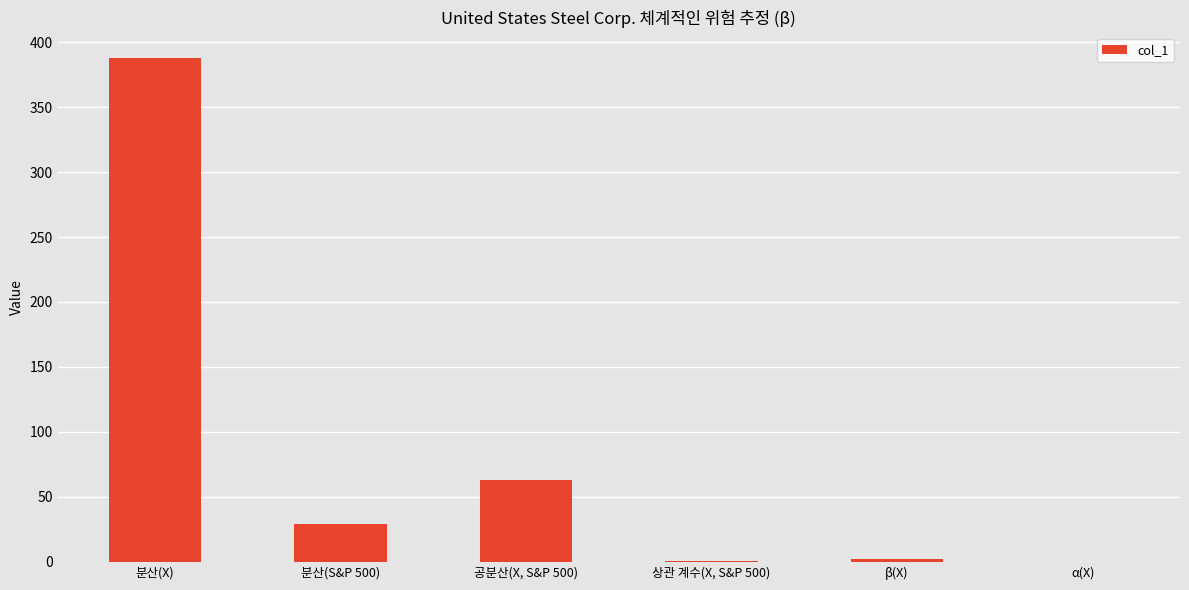

Which category has the highest value across all series?

분산(X)